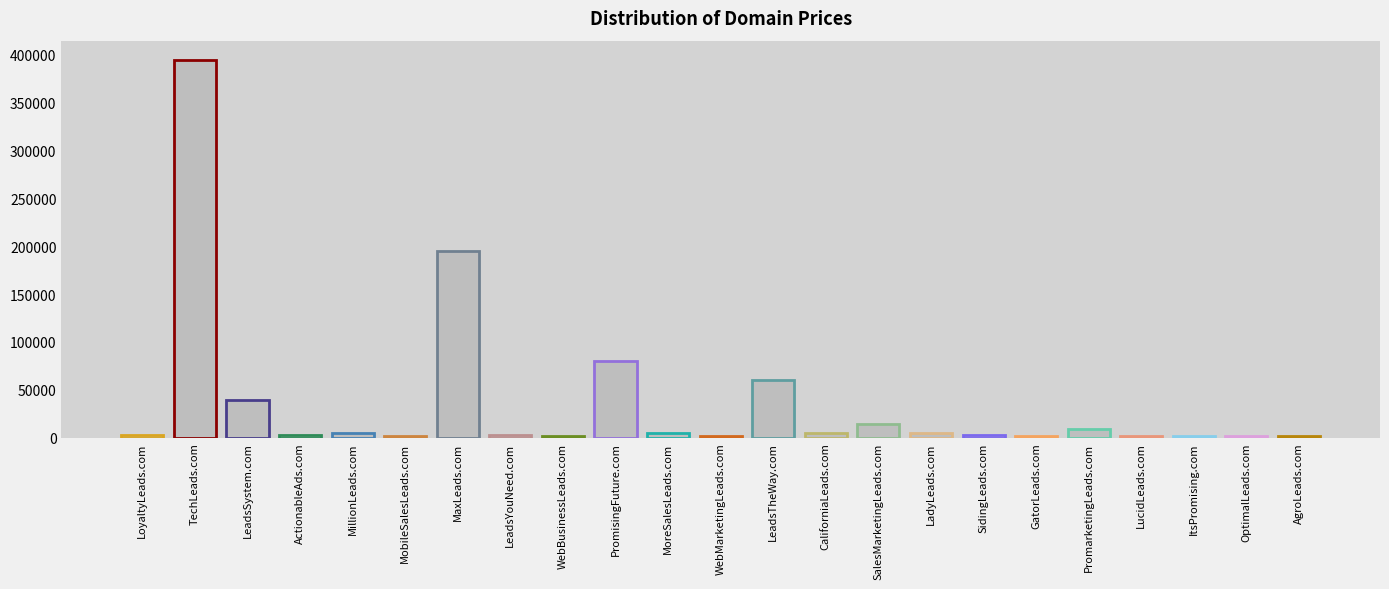

What is the difference between the values at LadyLeads.com and MobileSalesLeads.com?

3000